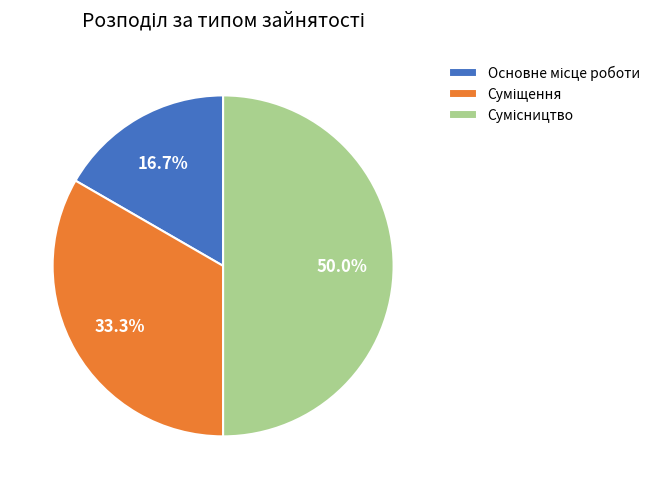

To the nearest percent, what portion does Основне місце роботи represent?

17%